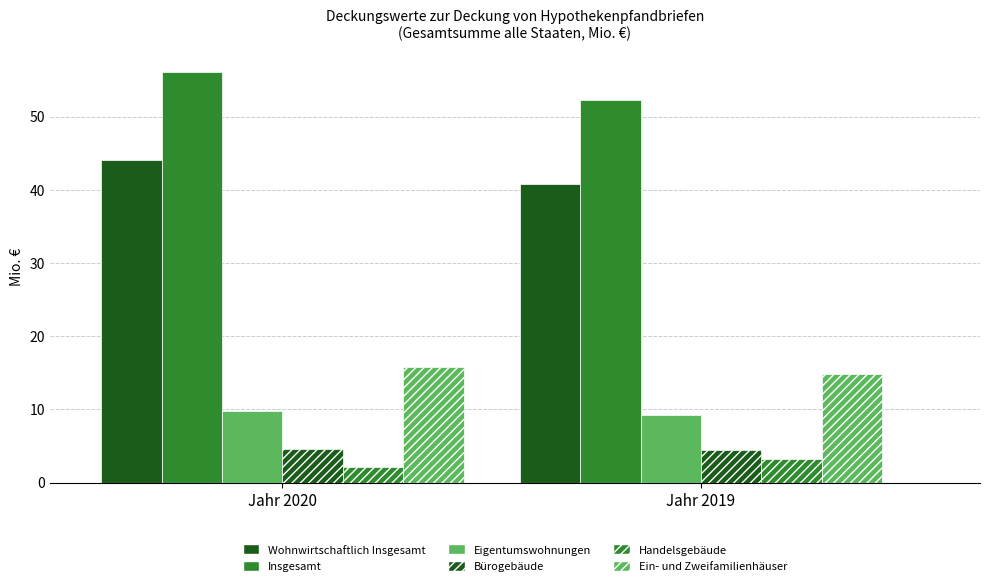

What is the value of the Insgesamt bar at the 1st from the left?

56.1